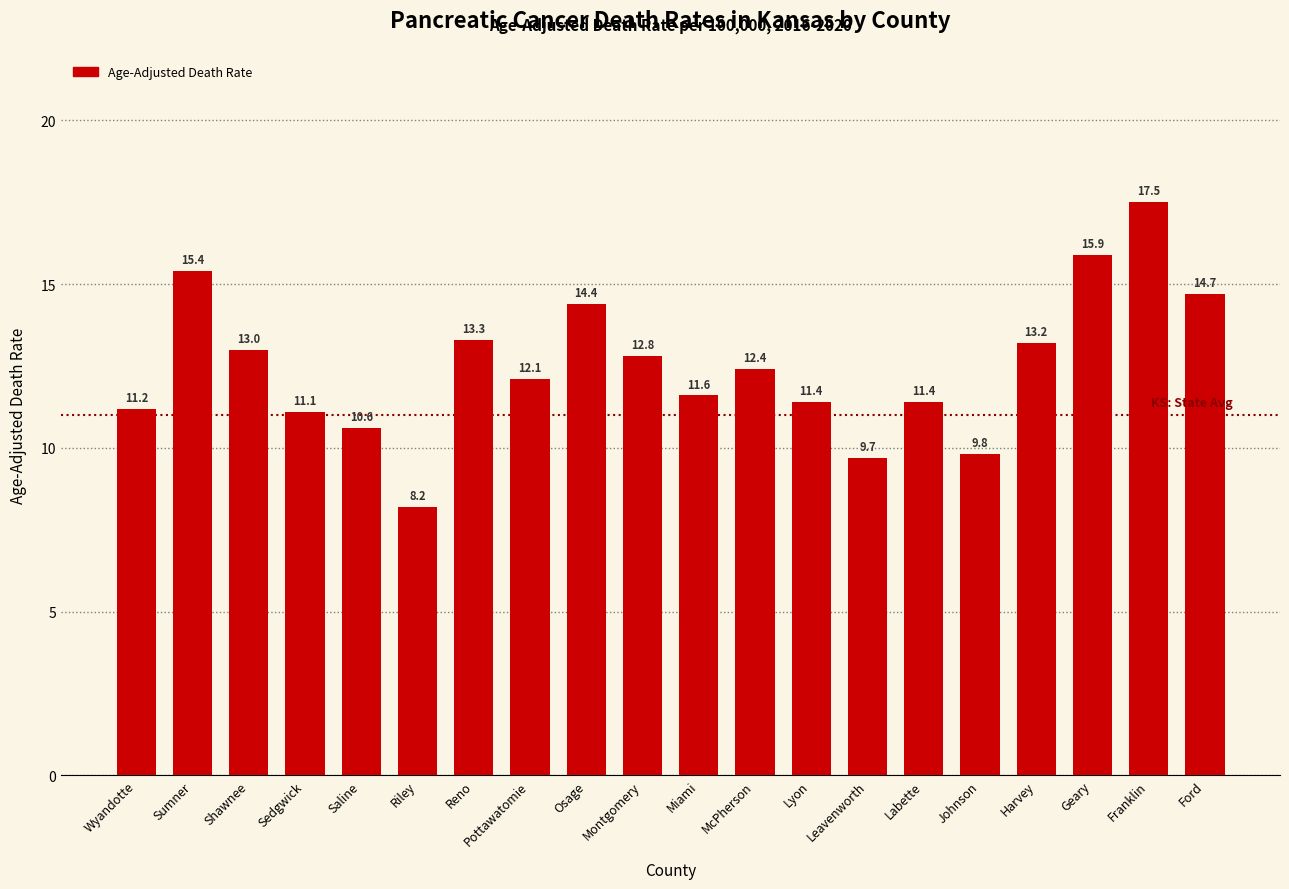

What is the difference between the values at Miami and Osage?

2.8